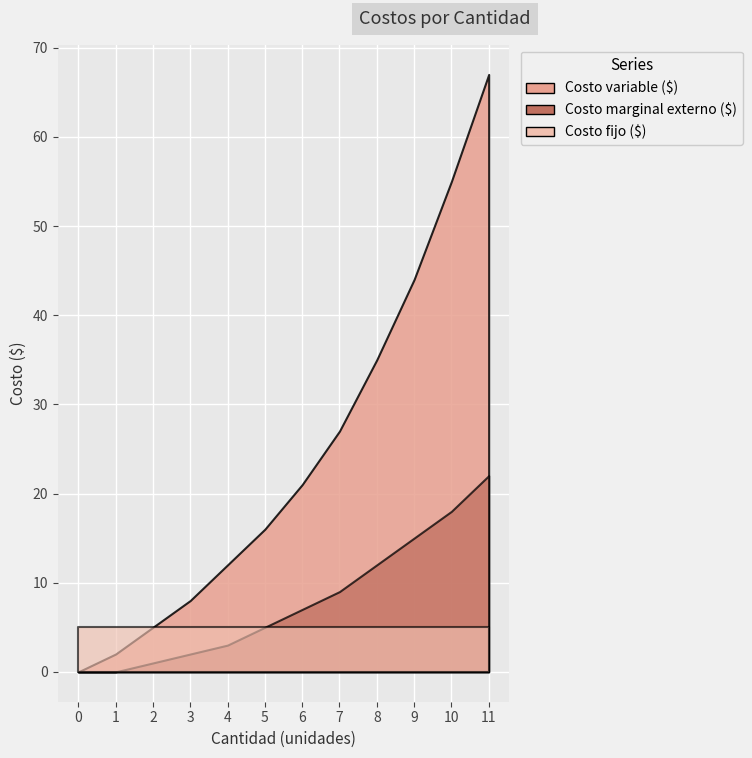

Reading right to left, extract all data points from this chart.

Costo variable ($): 67	55	44	35	27	21	16	12	8	5	2	0
Costo marginal externo ($): 22	18	15	12	9	7	5	3	2	1	0	0
Costo fijo ($): 5	5	5	5	5	5	5	5	5	5	5	5